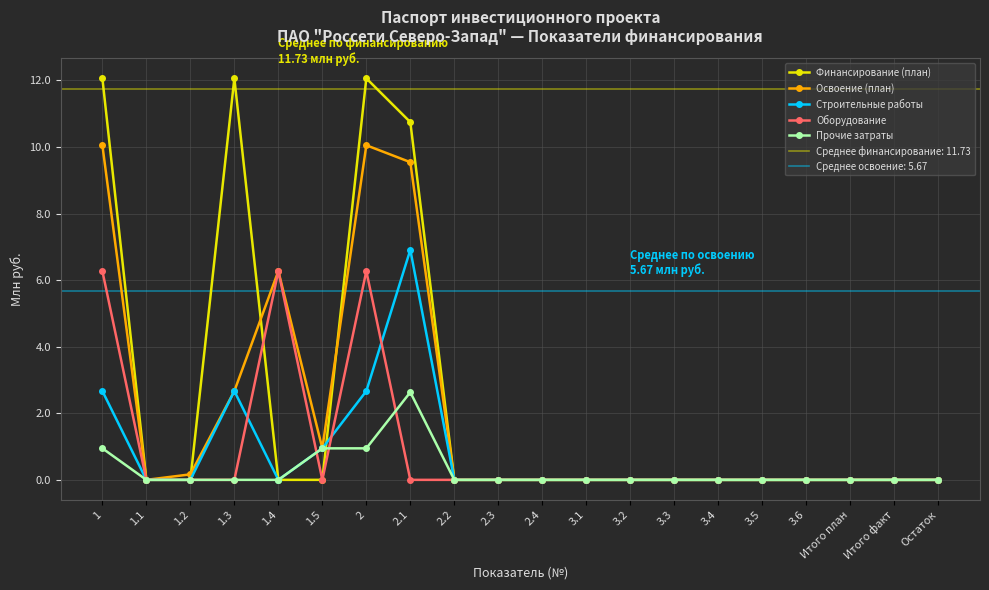

What is the difference between the second highest and second lowest values in the Финансирование (план) series?

12.1